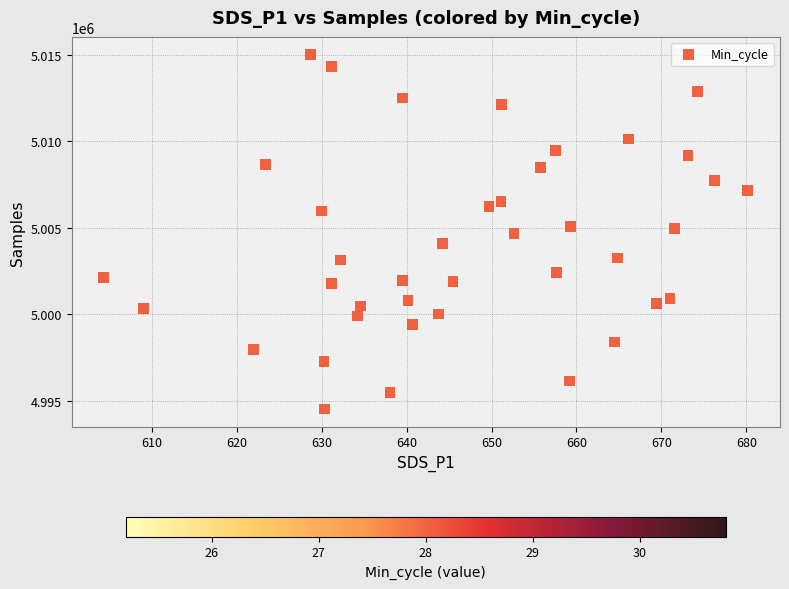

What is the range of Y values (max minus min)?

20471